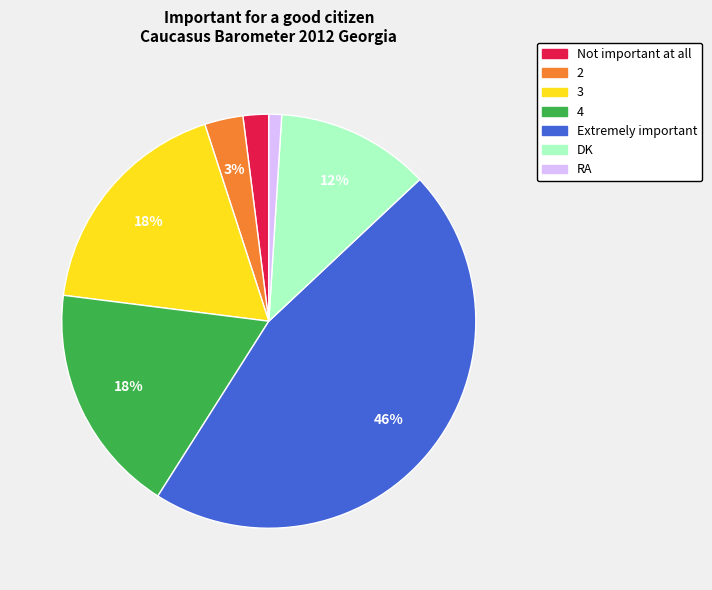

Which category has the smallest portion of the pie?

RA